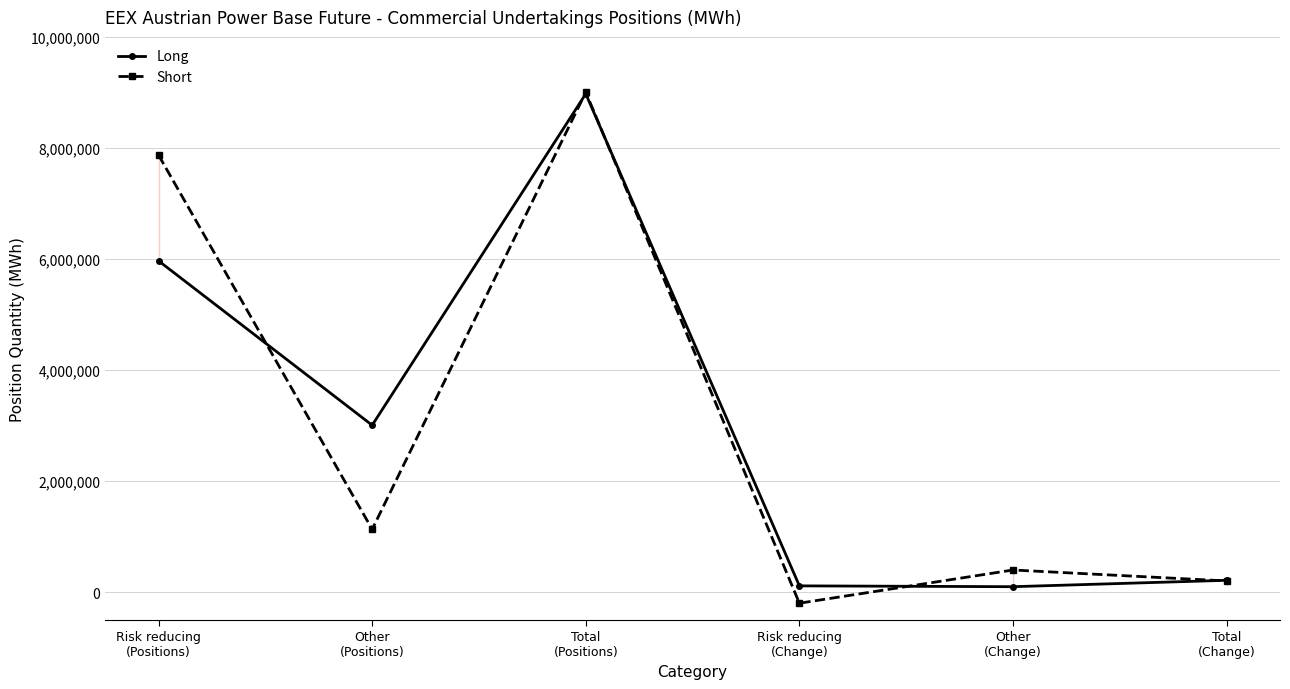

What is the greatest value displayed?

9004022